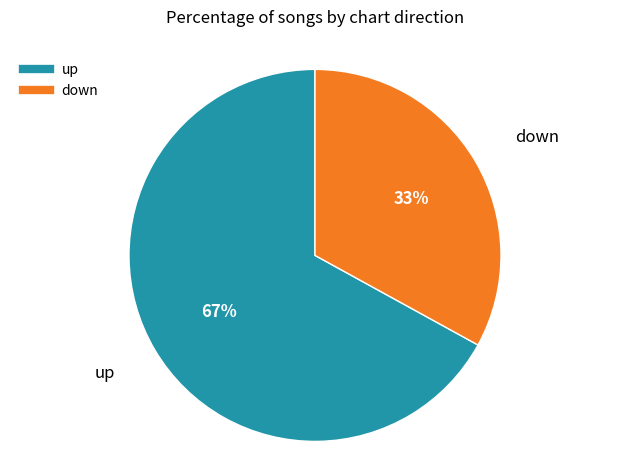

To the nearest percent, what is the combined percentage of down and up?

100%